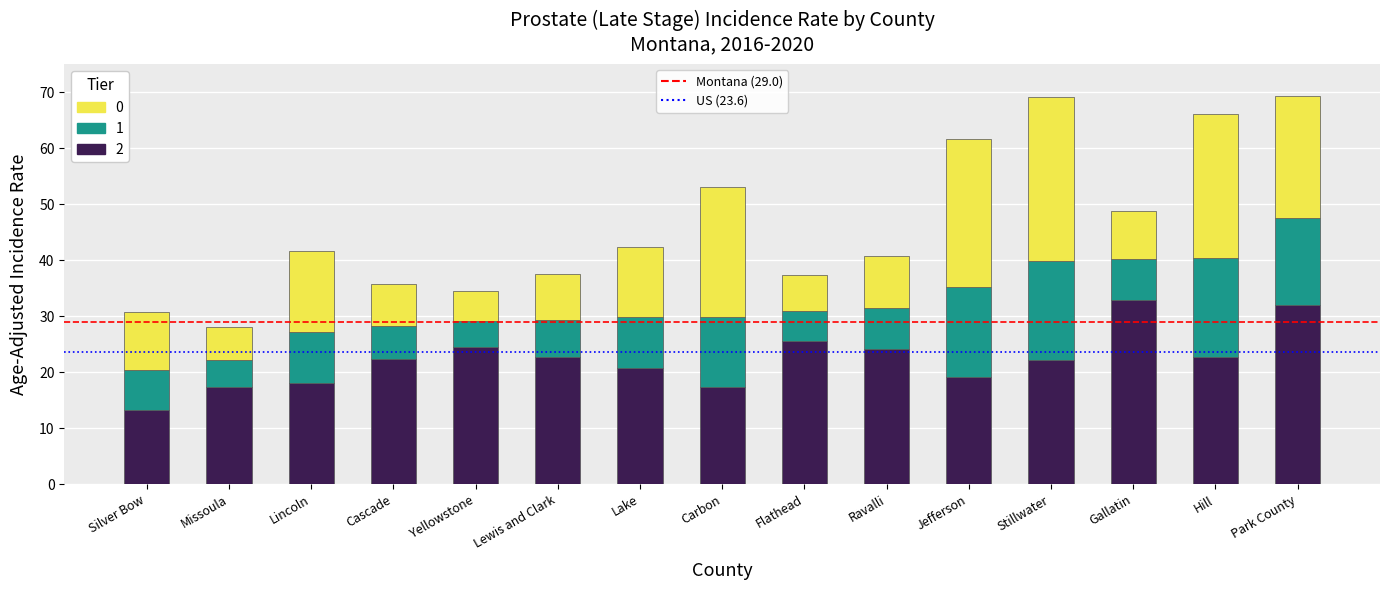

Are the bars horizontal?

No